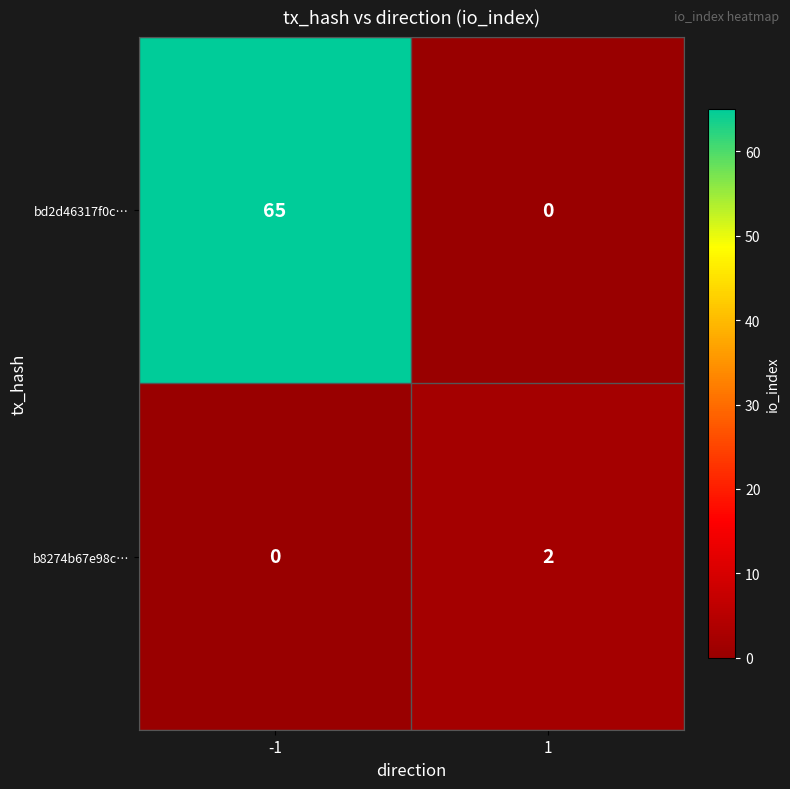

Is it true that b8274b67e98c… equals -1 at -1?

False